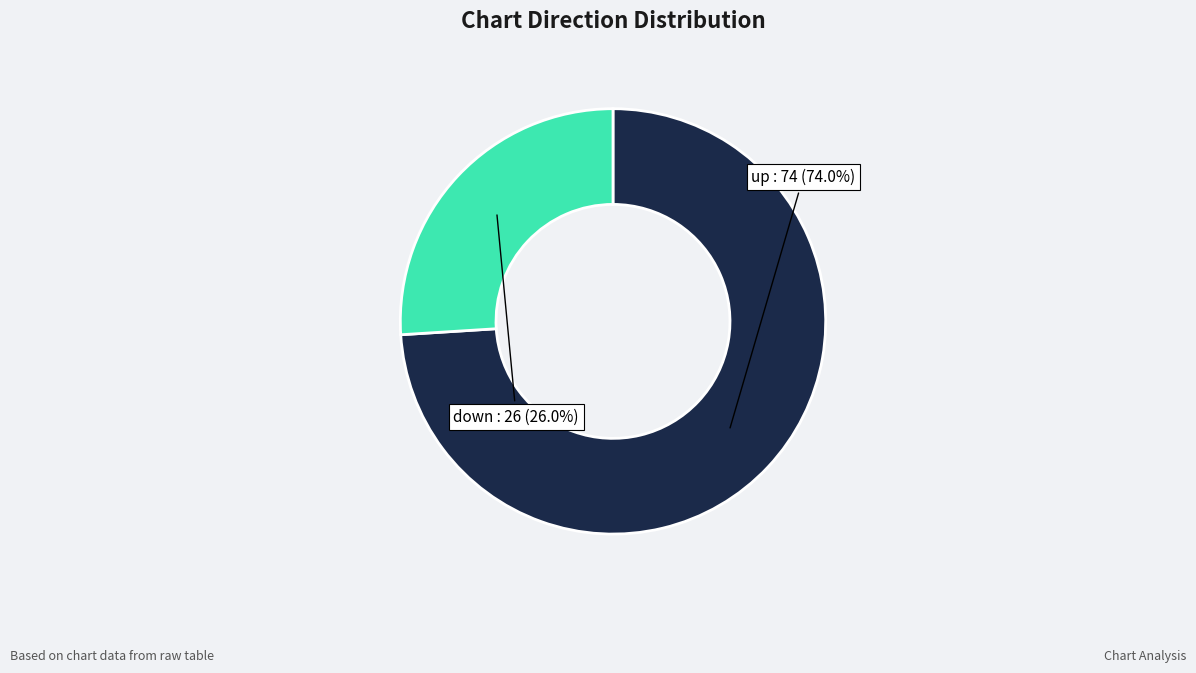

Does any single category account for the majority?

Yes